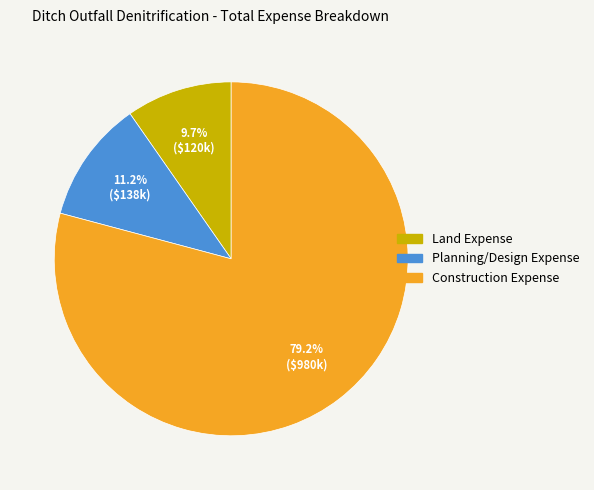

Is there any slice that represents more than half of the pie?

Yes